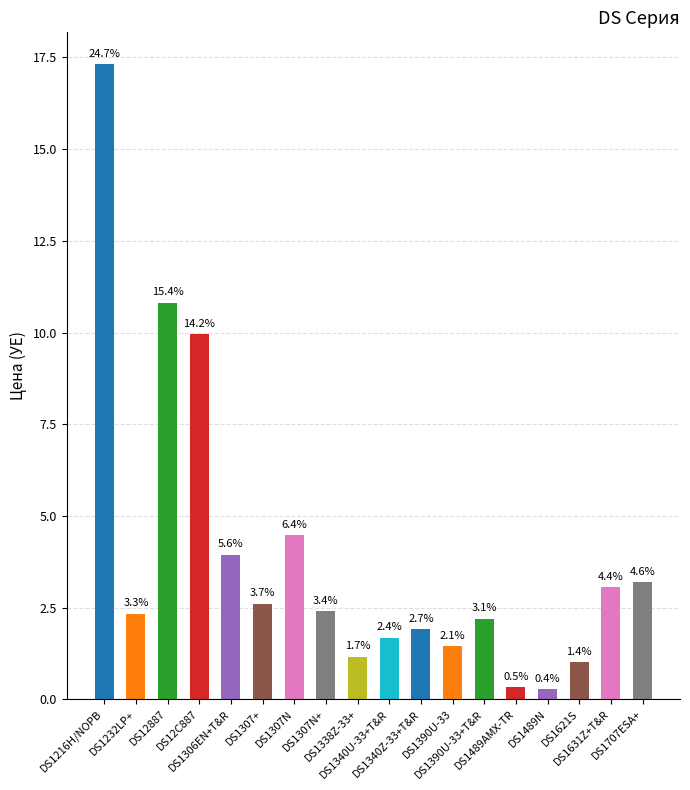

What position from the right is DS1489N?

4